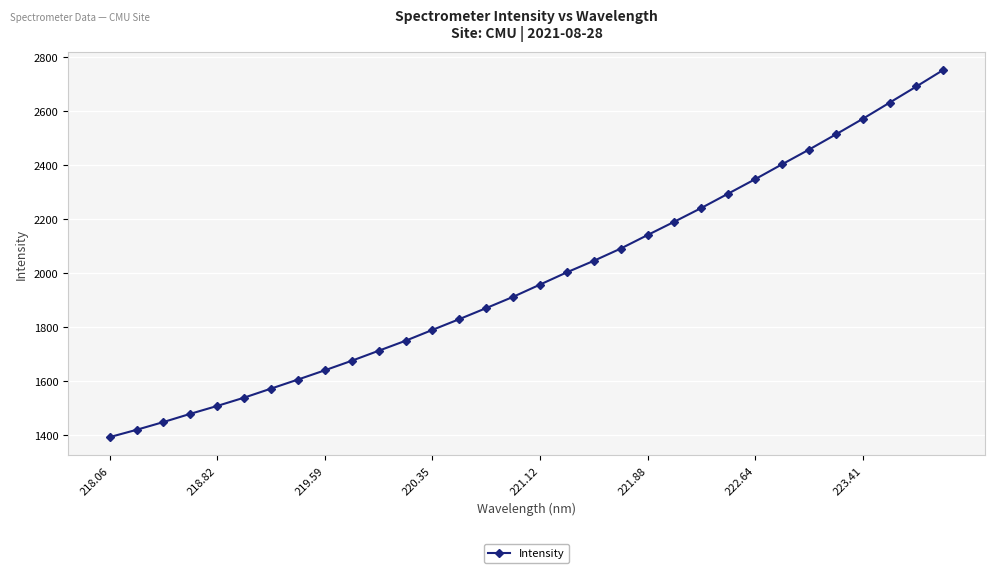

What is the sum of all values?

63448.9